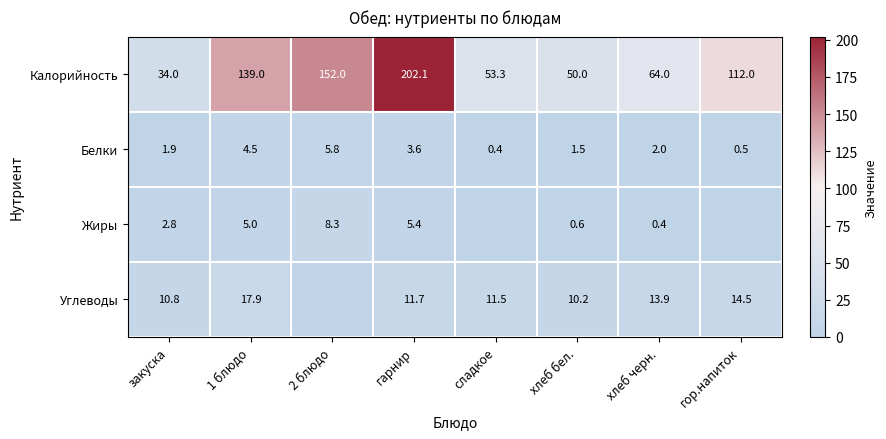

What is the total value across all series at 2 блюдо?

166.1